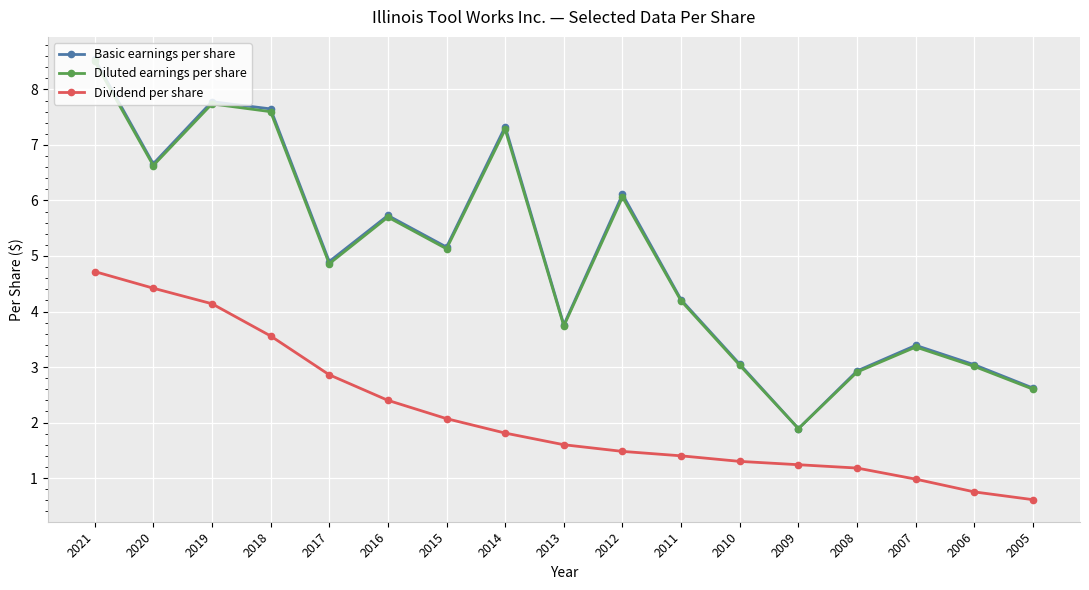

Count the number of data series in this chart.

3